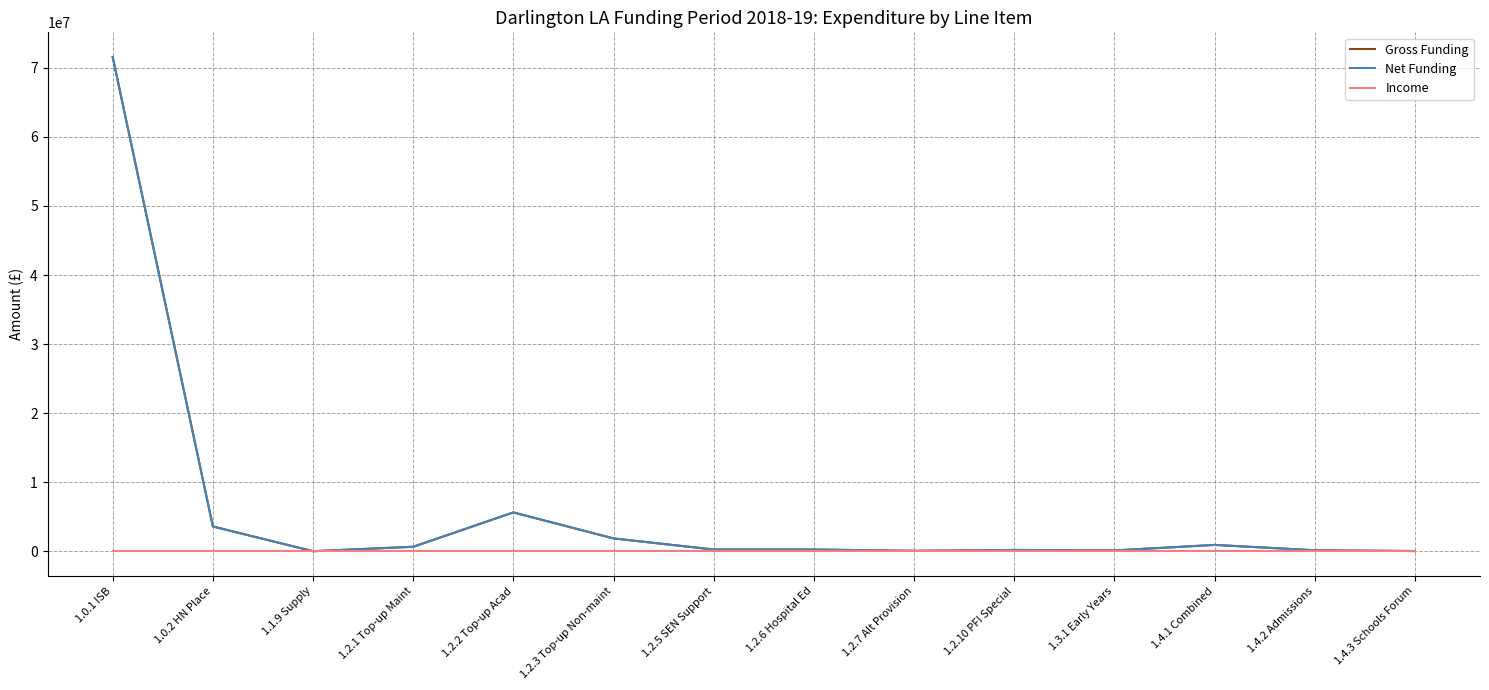

Rank the series by their maximum value, from highest to lowest.

Gross Funding, Net Funding, Income